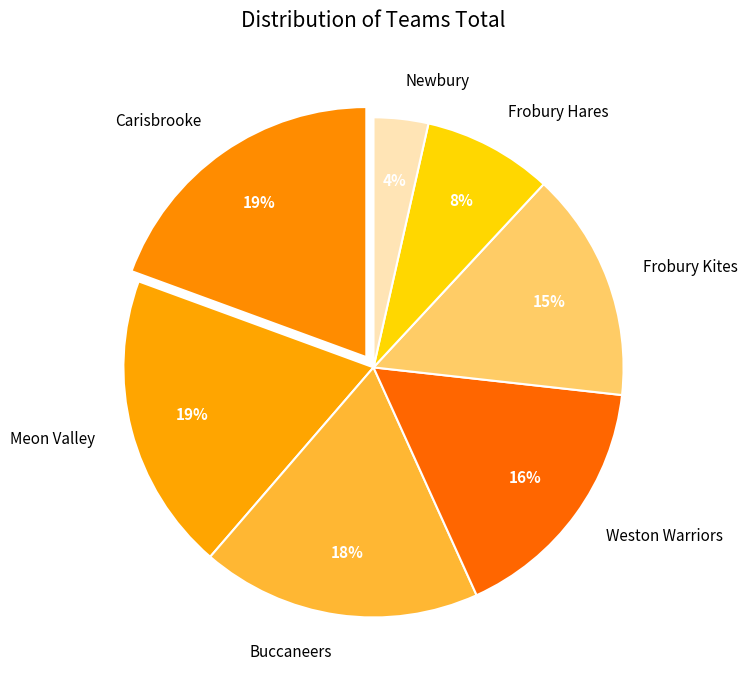

Approximately how many times larger is the value at Carisbrooke compared to Weston Warriors?

1.2